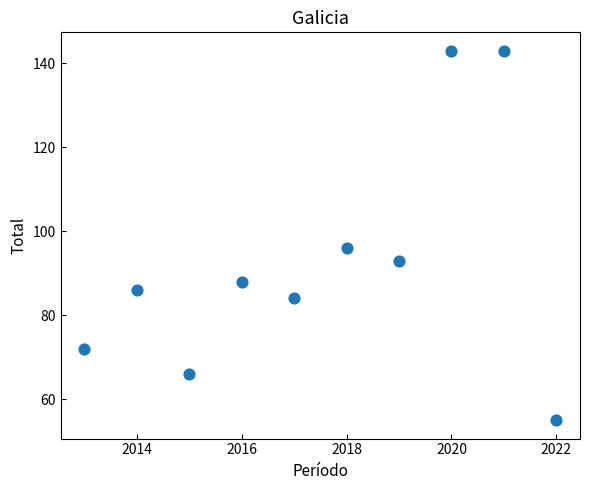

What Y value in the scatter plot is closest to 99?

96